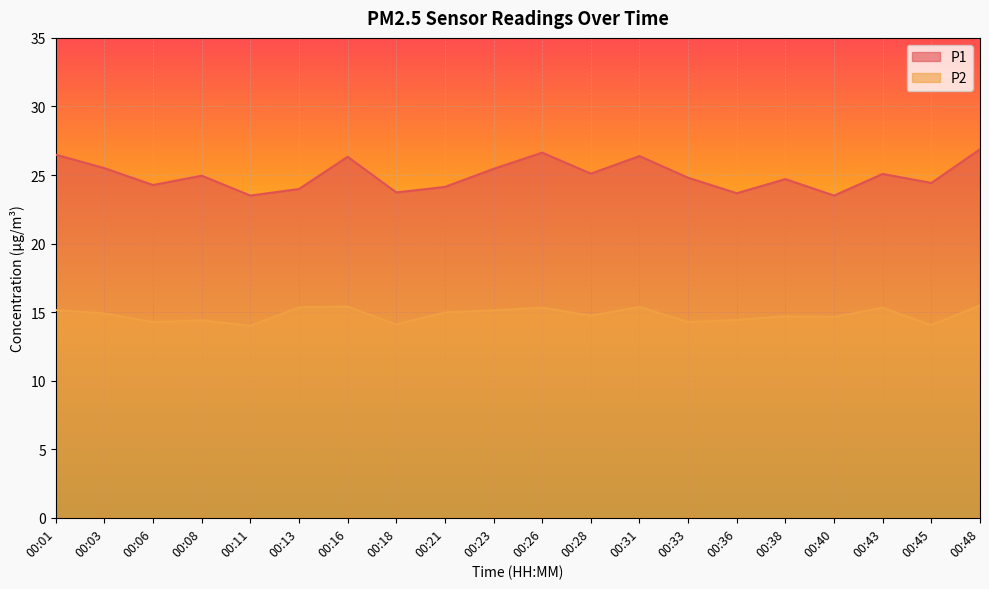

What is the average value of the P1 series?

25.0